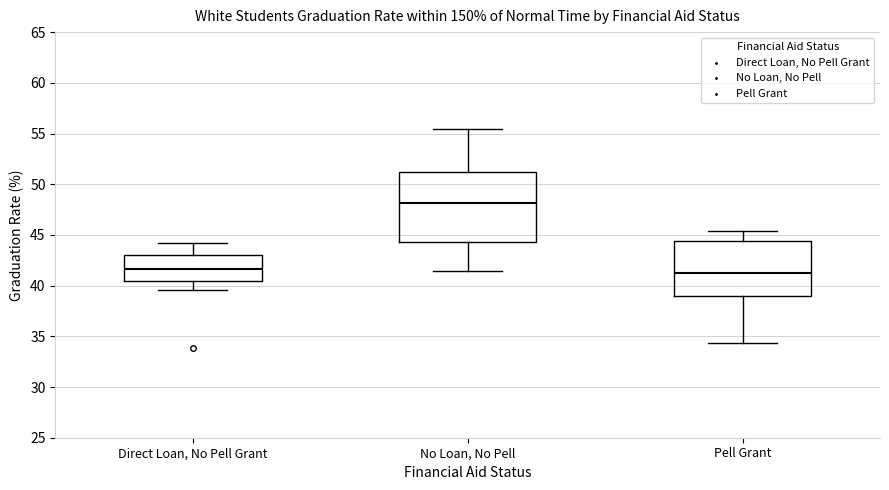

Where does the lower whisker of the box for Pell Grant end on the y-axis? The values are not printed on the chart, so give them approximately, as read against the axis.

34.5